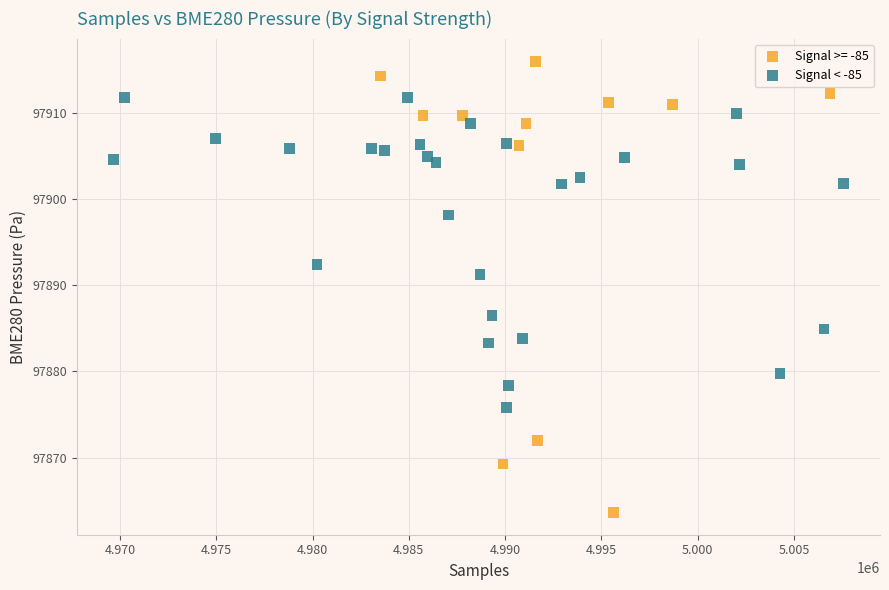

Which series contains the lowest Y value?

Signal >= -85